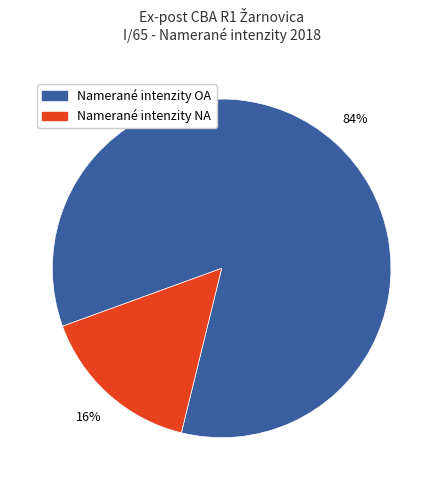

Count the number of slices in the pie.

2